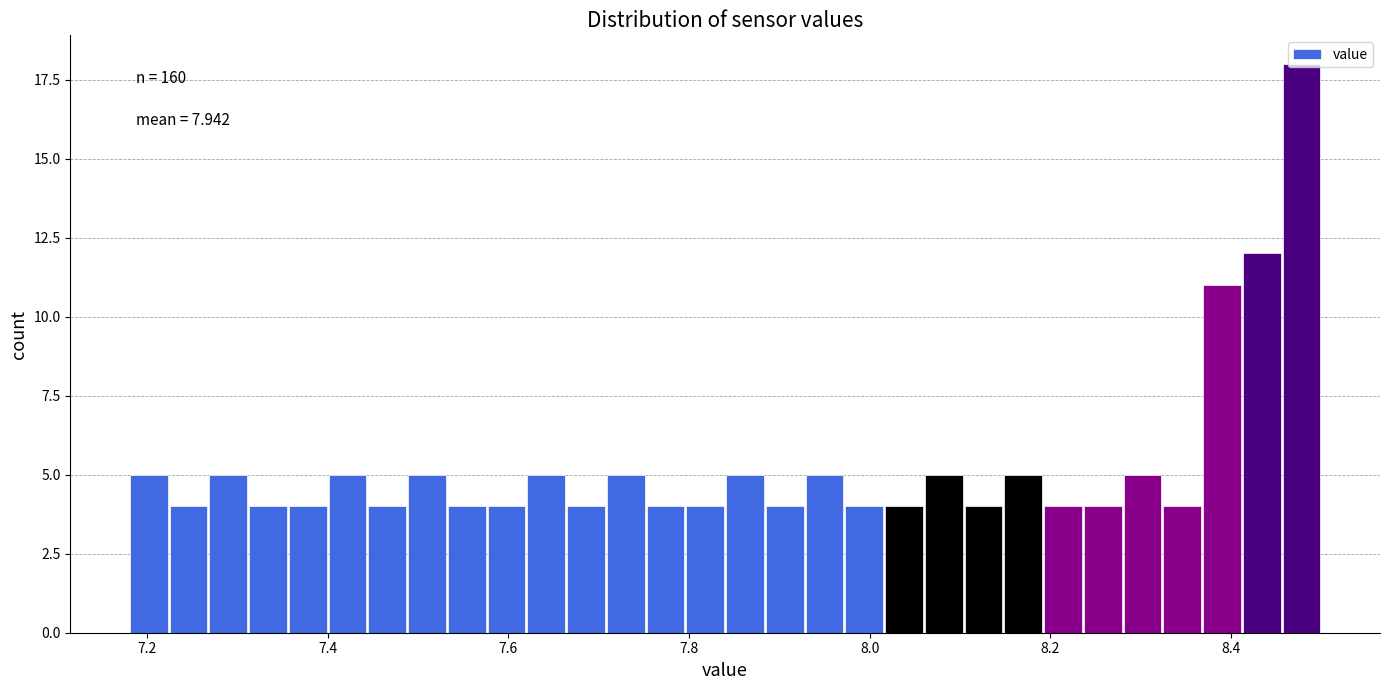

Read against the x-axis, roughly where is the centre of the tallest bar?

8.48